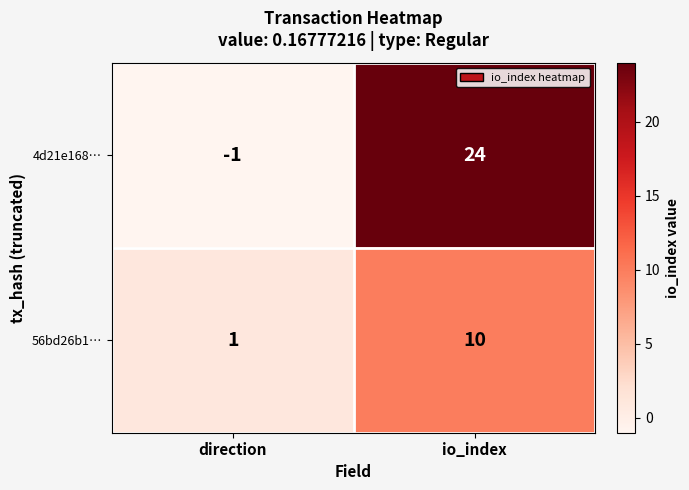

What is the difference between the 4d21e168… values at io_index and direction?

25